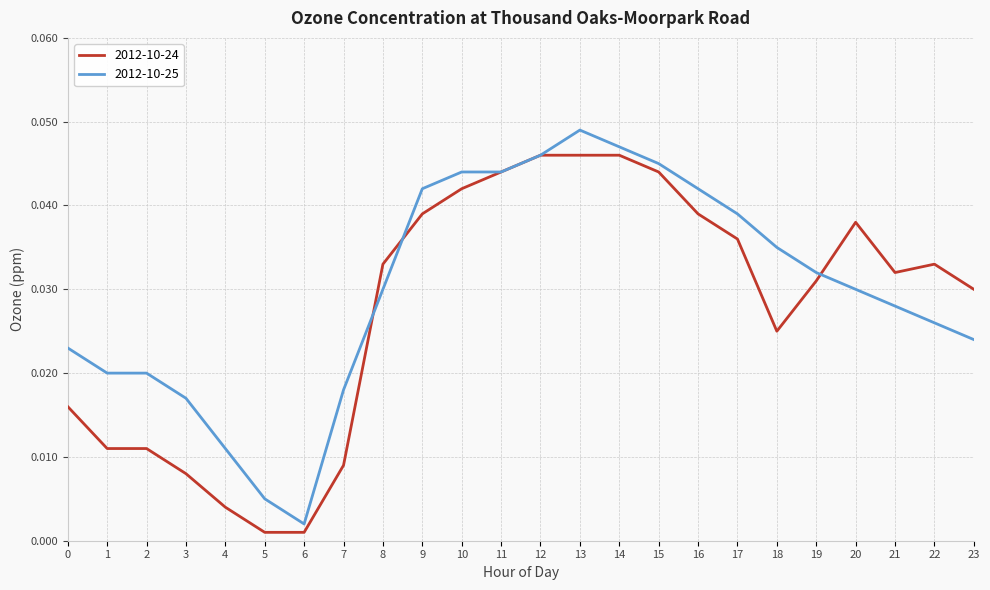

Rank the series by their maximum value, from highest to lowest.

2012-10-25, 2012-10-24